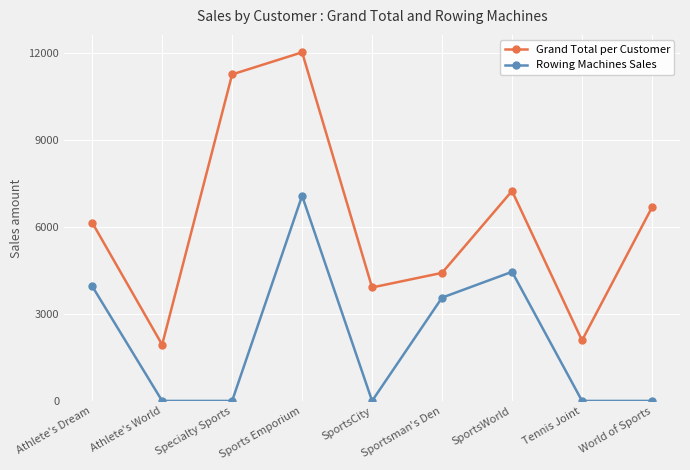

Rank the series at SportsWorld from lowest to highest value.

Rowing Machines Sales, Grand Total per Customer